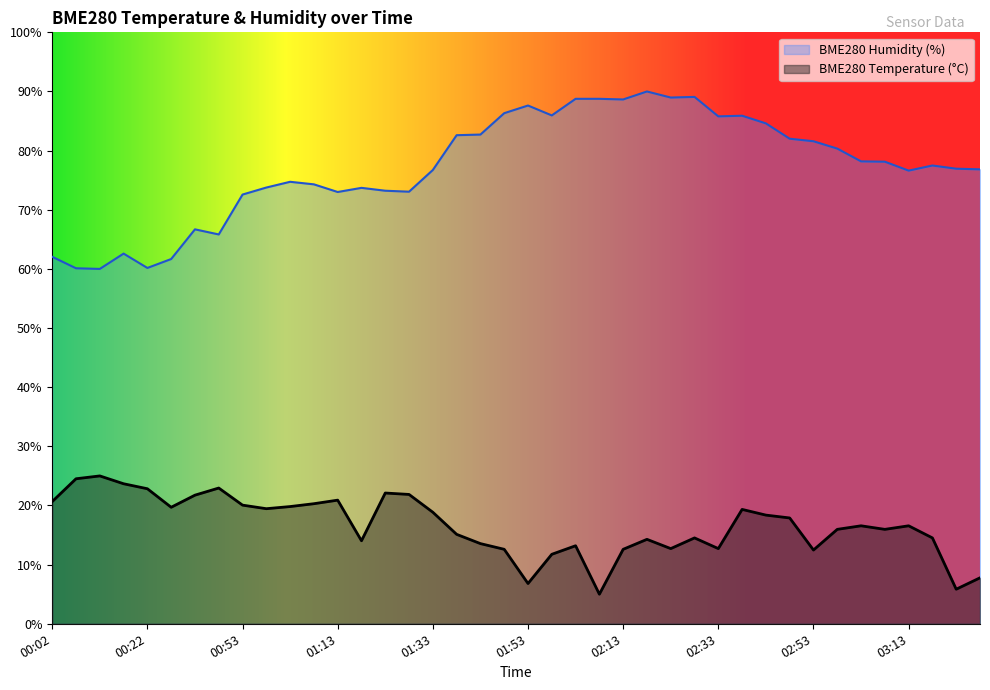

What is the maximum value for BME280_temperature?

25.0